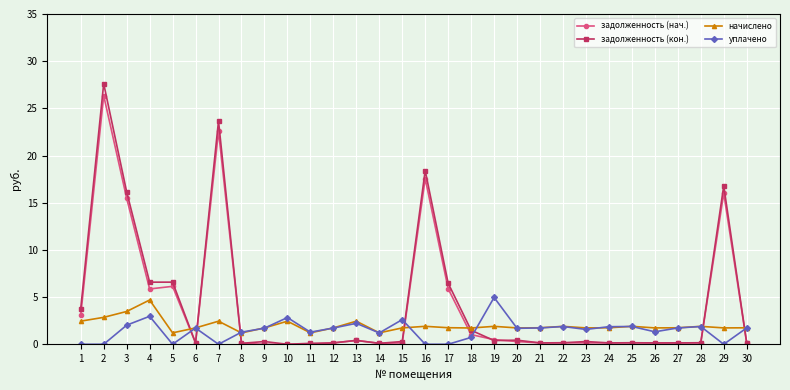

Which series changed the most between 22 and 29?

задолженность (кон.)